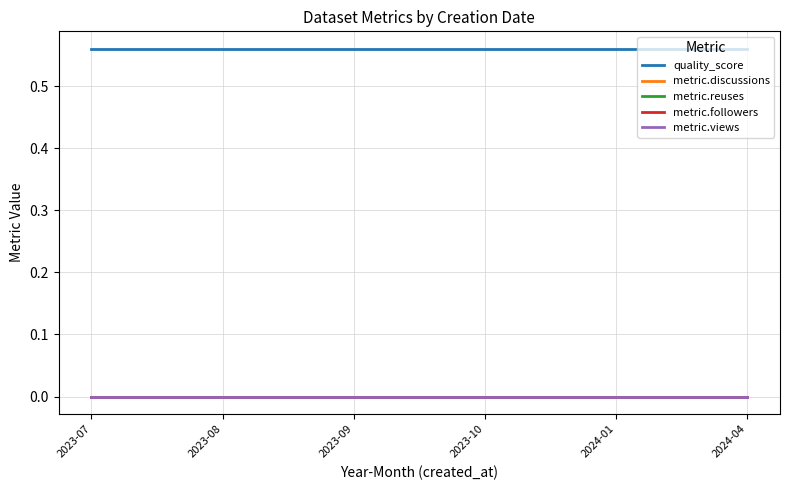

What is the difference between the highest and lowest values at 2024-04?

0.6